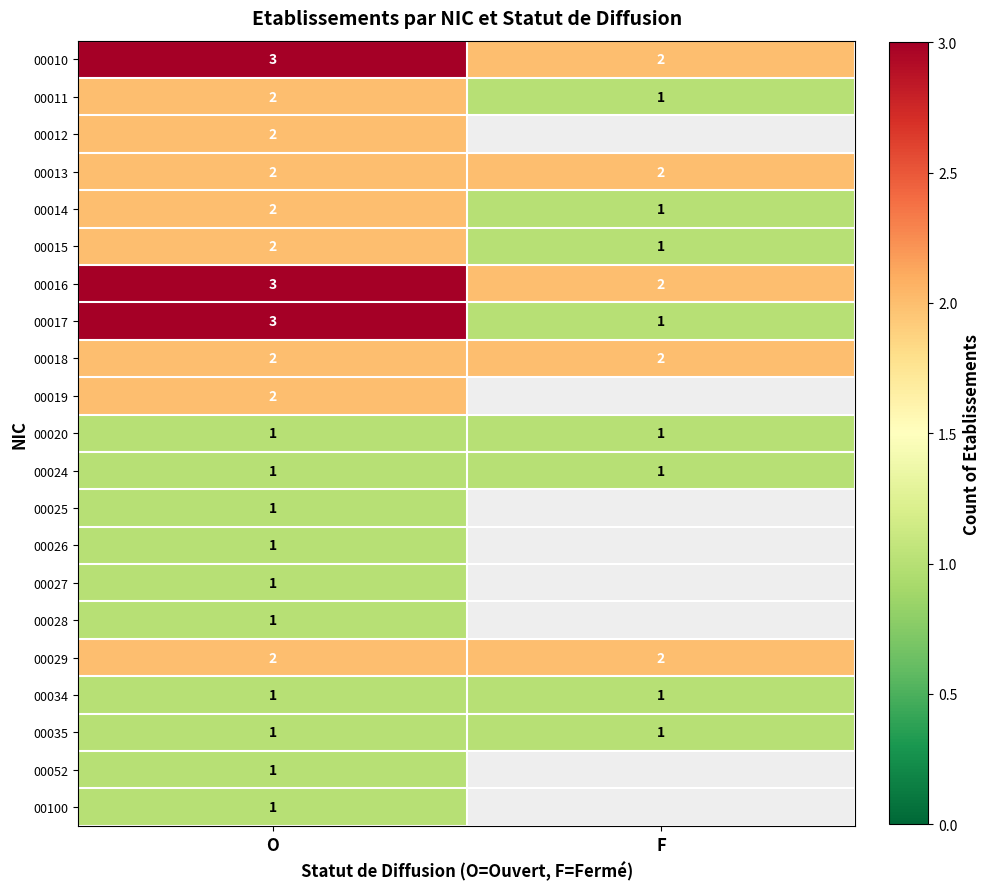

True or false: 00012 has a value of 0.9 at O.

False